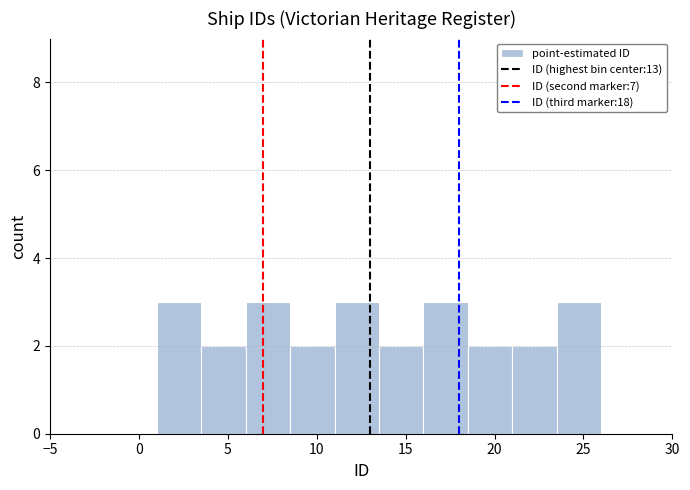

Reading left to right, transcribe this chart: for each bar, give the range it covers on the x-axis and its height. The values are not printed on the chart, so give them approximately, as read against the axis.

1.0 to 3.5: 3
3.5 to 6.0: 2
6.0 to 8.5: 3
8.5 to 11.0: 2
11.0 to 13.5: 3
13.5 to 16.0: 2
16.0 to 18.5: 3
18.5 to 21.0: 2
21.0 to 23.5: 2
23.5 to 26.0: 3